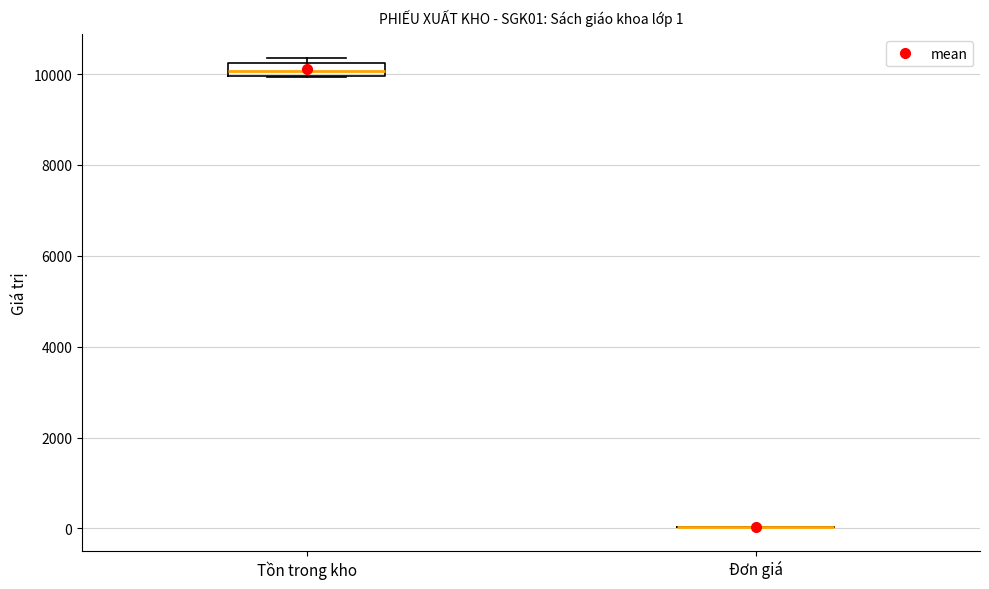

Which box is the tallest, from its lower edge to its upper edge?

Tồn trong kho